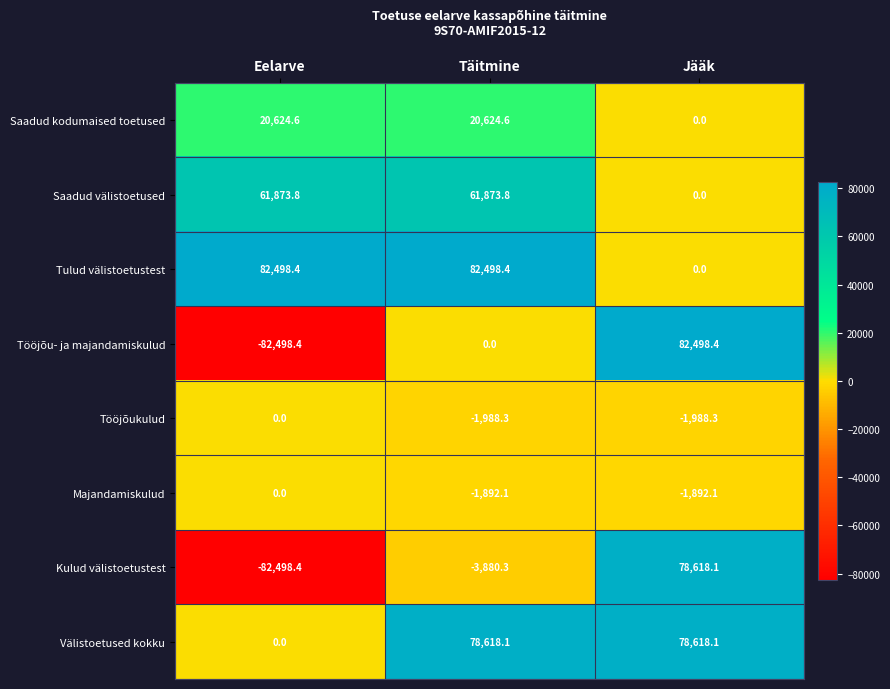

Which category has the lowest value across all series?

Eelarve